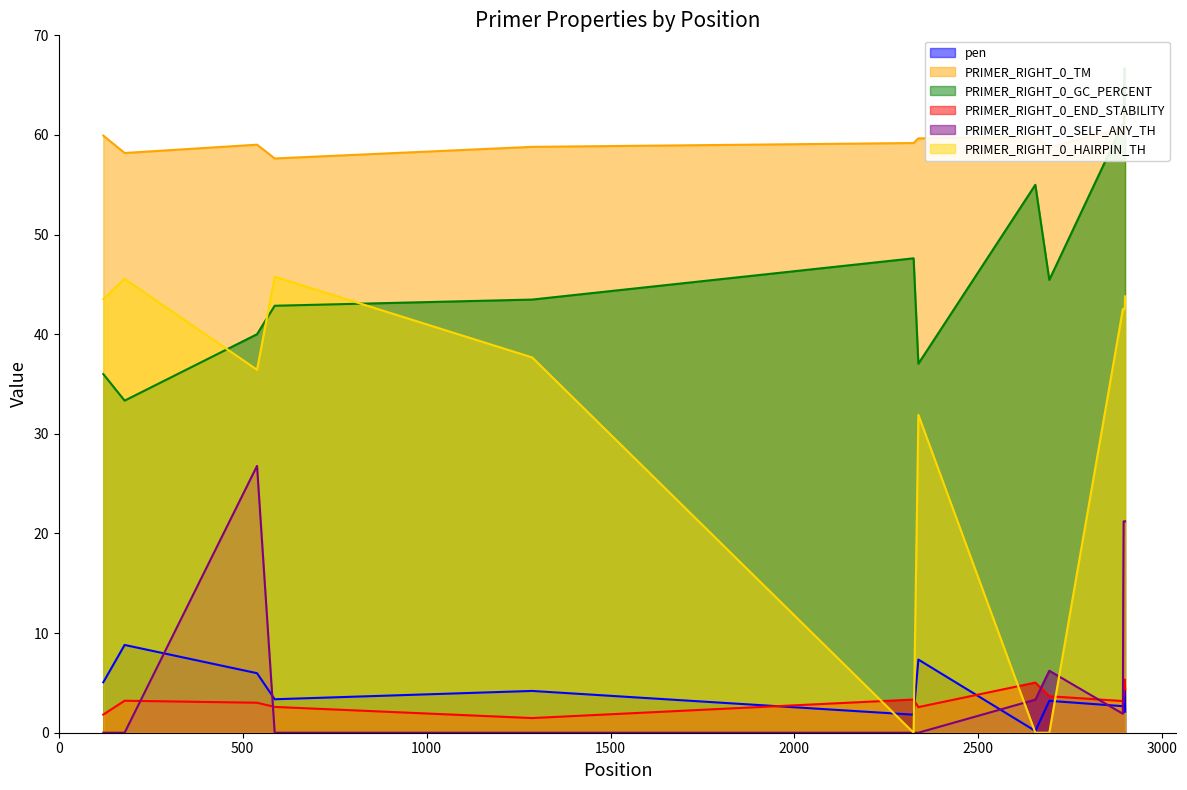

What is the maximum value for pen?

8.8